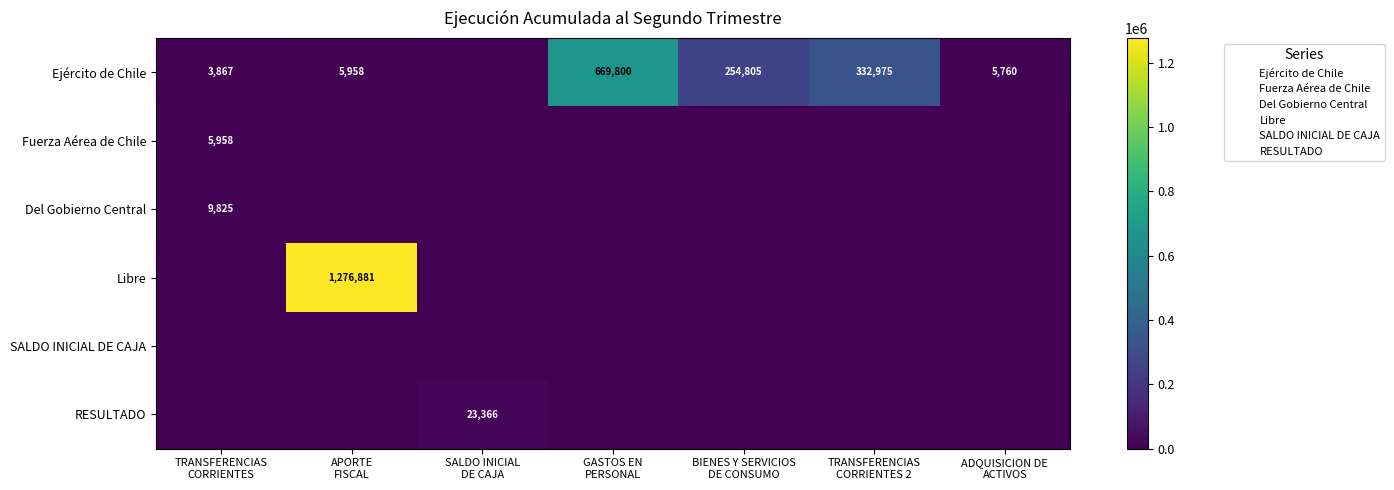

The Ejército de Chile series shows 593322 at TRANSFERENCIAS CORRIENTES 2. True or false?

False